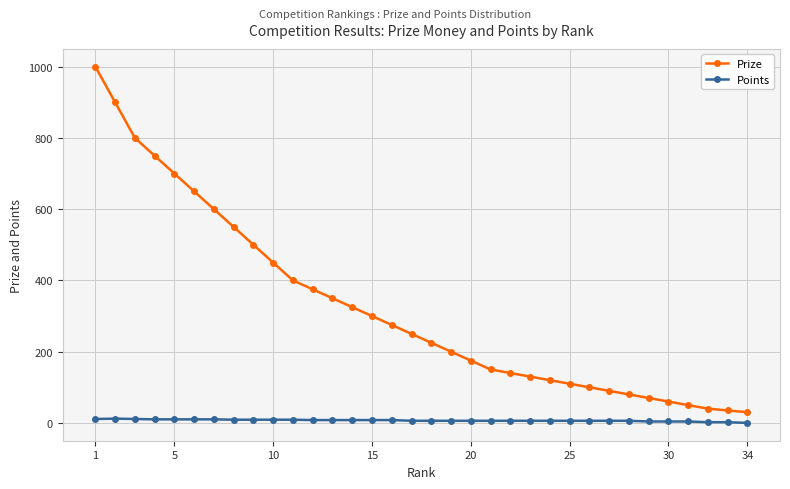

What is the greatest value displayed?

1000